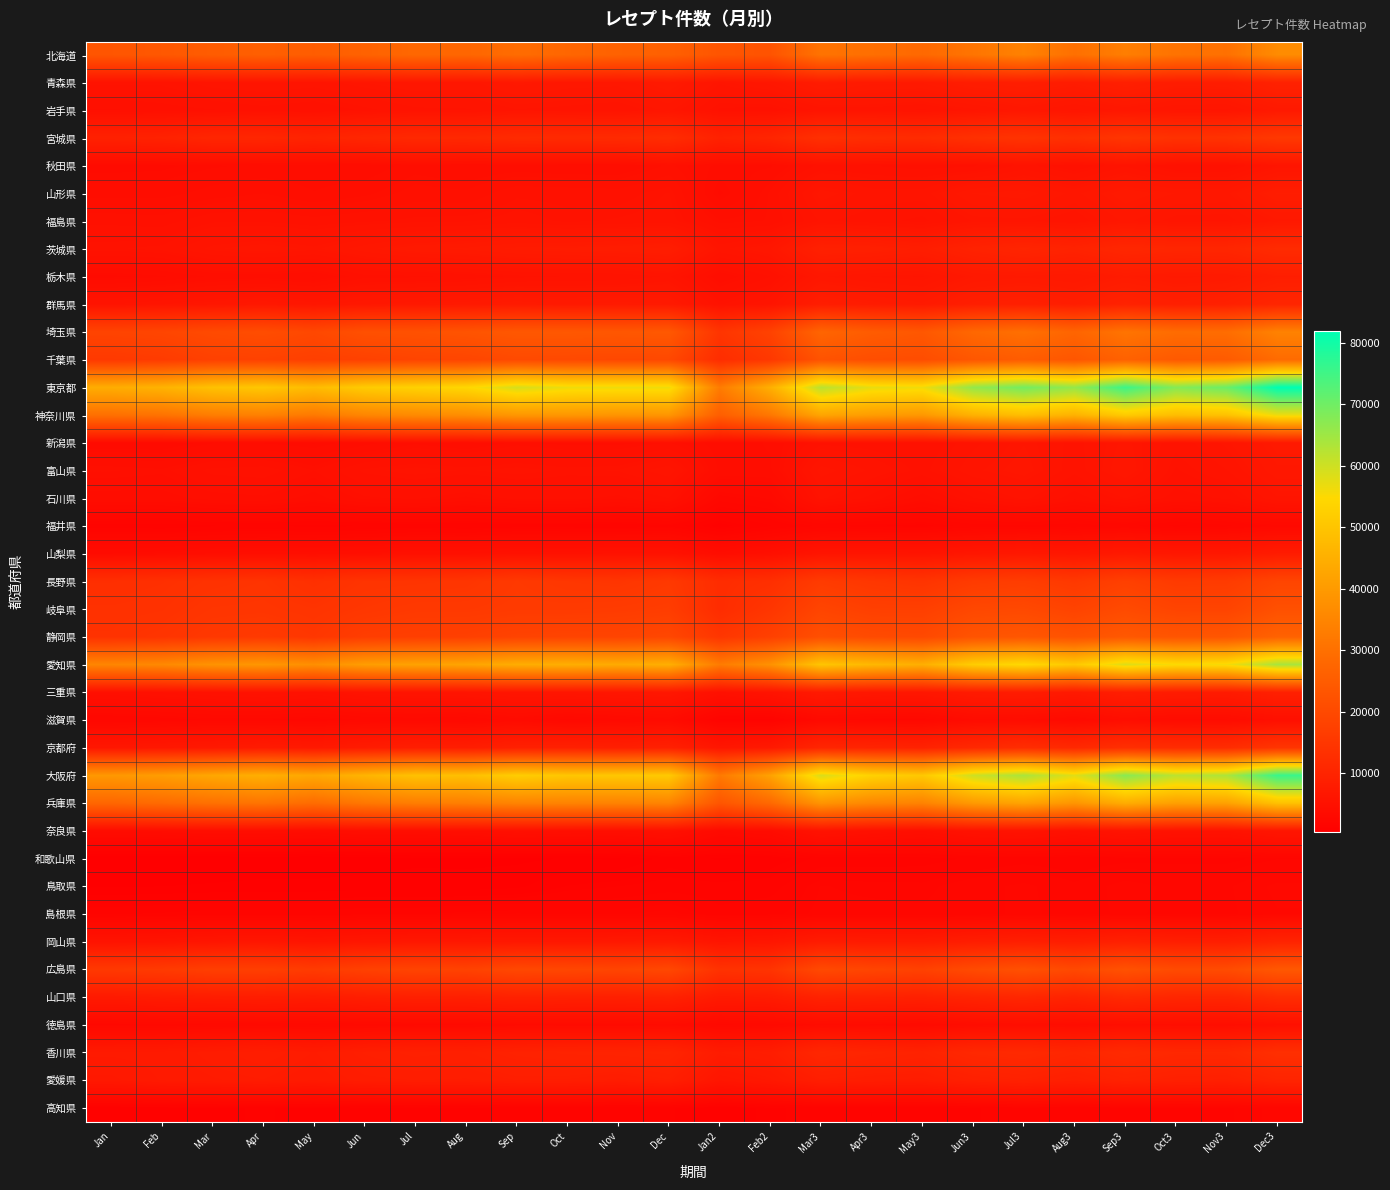

What is the difference between the highest and lowest values at Oct?

55977